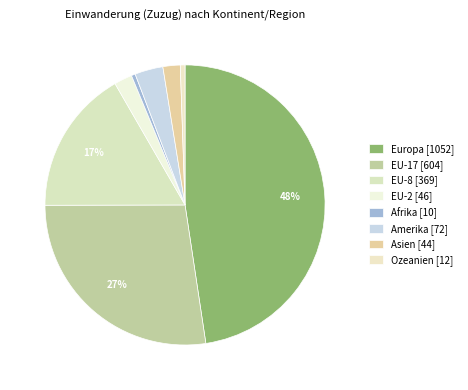

Between EU-2 and EU-17, which is larger?

EU-17